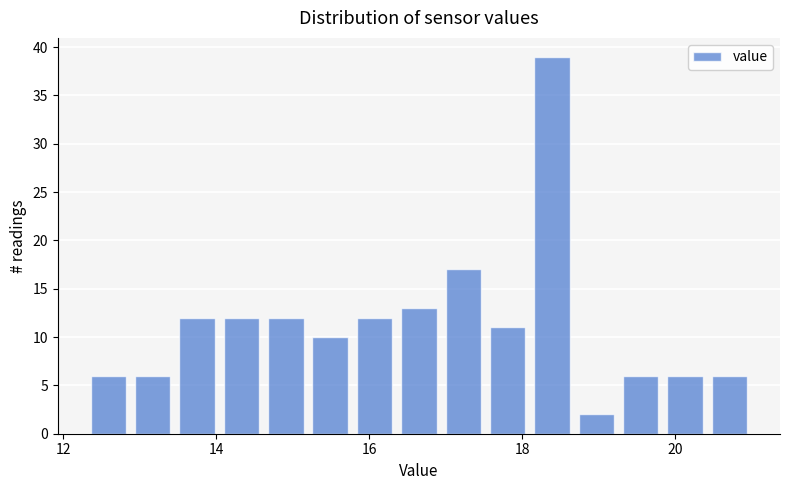

Around what value on the x-axis is the tallest bar? Give the approximate position of its centre, as read against the axis.

18.4